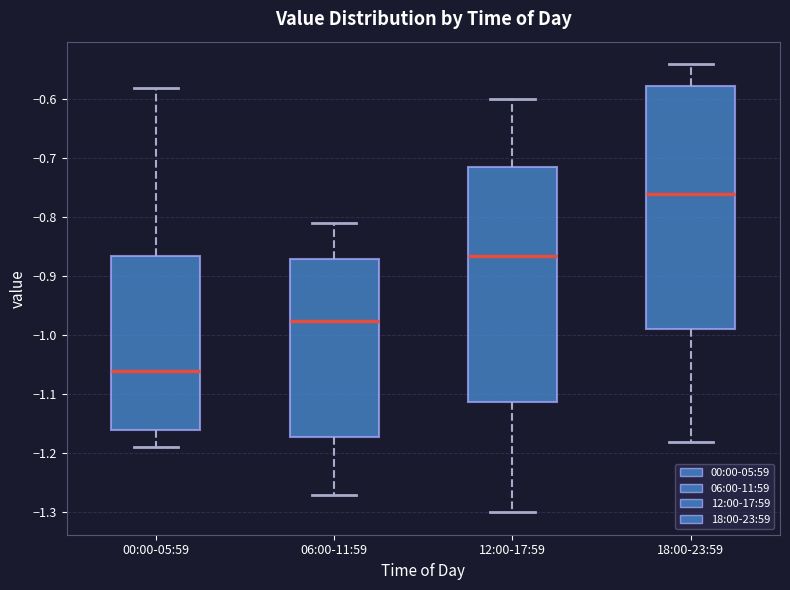

Reading left to right, read every box against the y-axis: the position of its median line, the range the box covers, and the ends of its whiskers. The values are not printed on the chart, so give them approximately, as read against the axis.

00:00-05:59: median -1.06, box -1.16 to -0.86, whiskers -1.19 to -0.58
06:00-11:59: median -0.97, box -1.17 to -0.87, whiskers -1.27 to -0.81
12:00-17:59: median -0.86, box -1.11 to -0.71, whiskers -1.30 to -0.60
18:00-23:59: median -0.76, box -0.99 to -0.58, whiskers -1.18 to -0.54